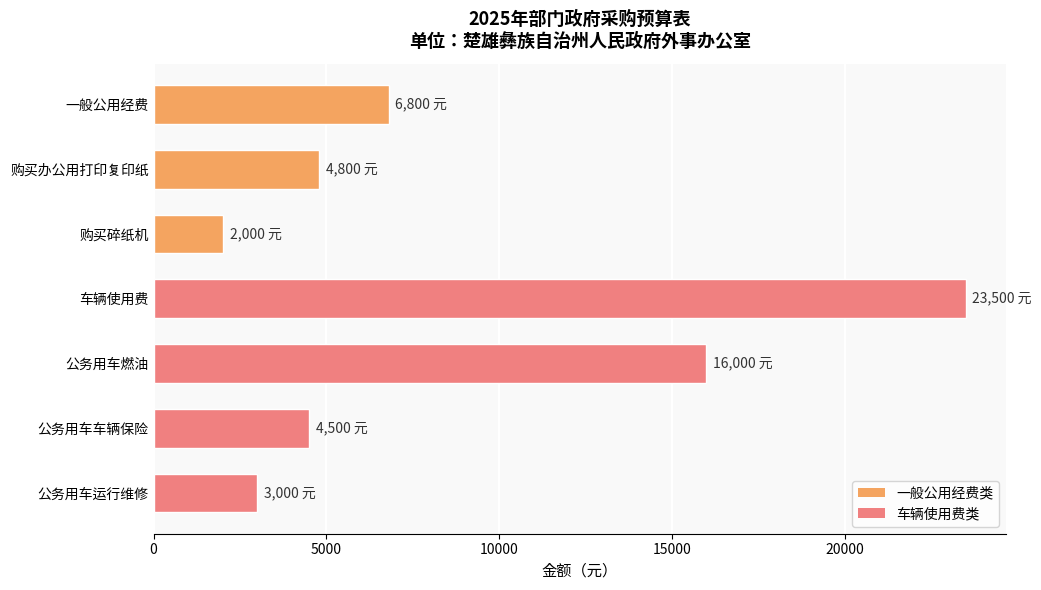

What is the difference between the maximum and minimum values?

21500